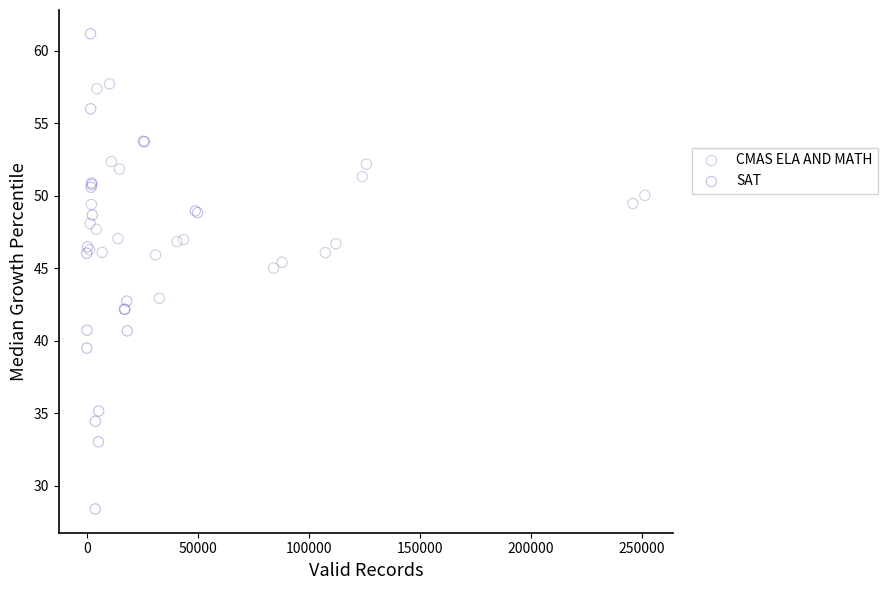

Which series has the widest spread of Y values?

SAT